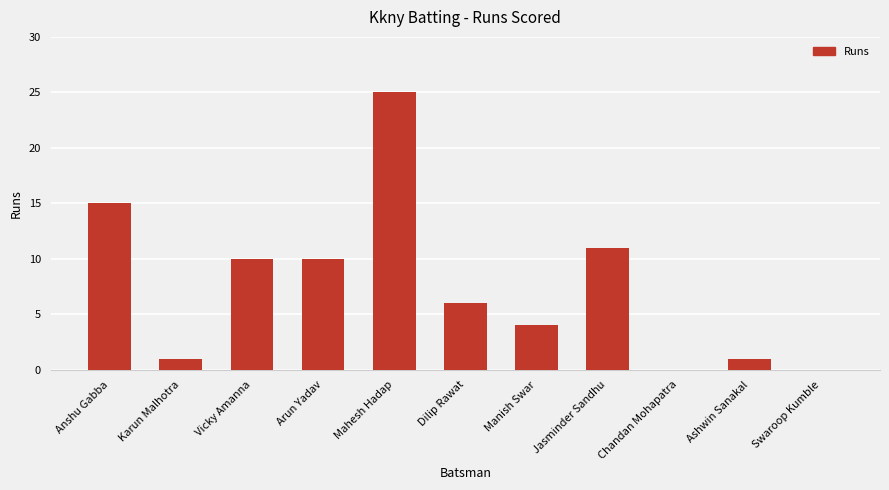

Where does the data first go above 6?

Anshu Gabba